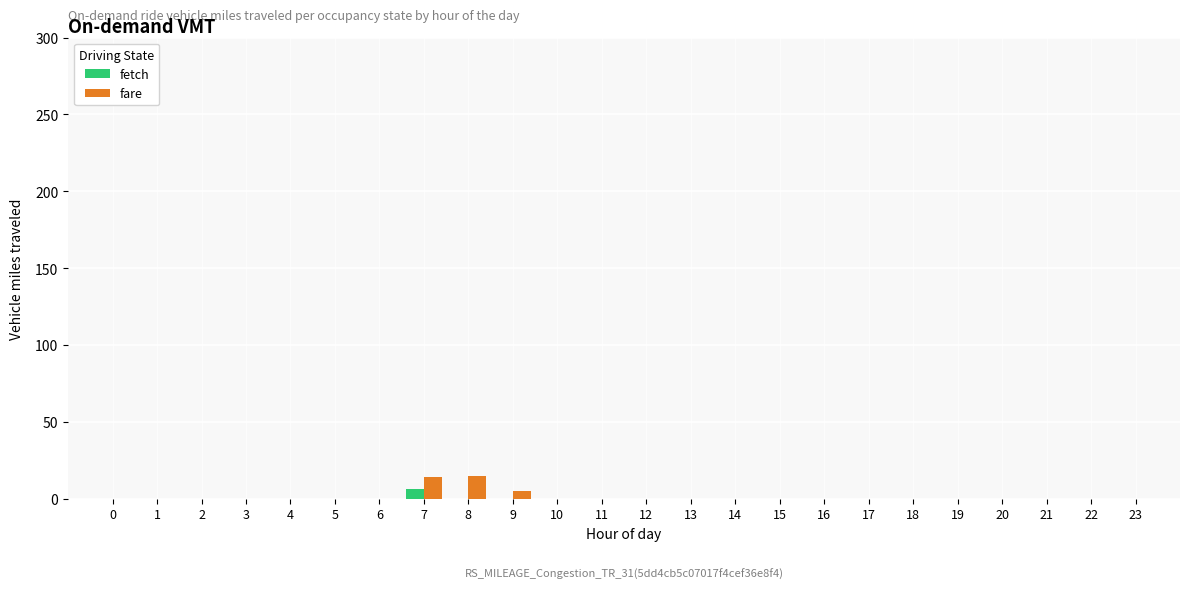

How many data points in fare are above 0?

3